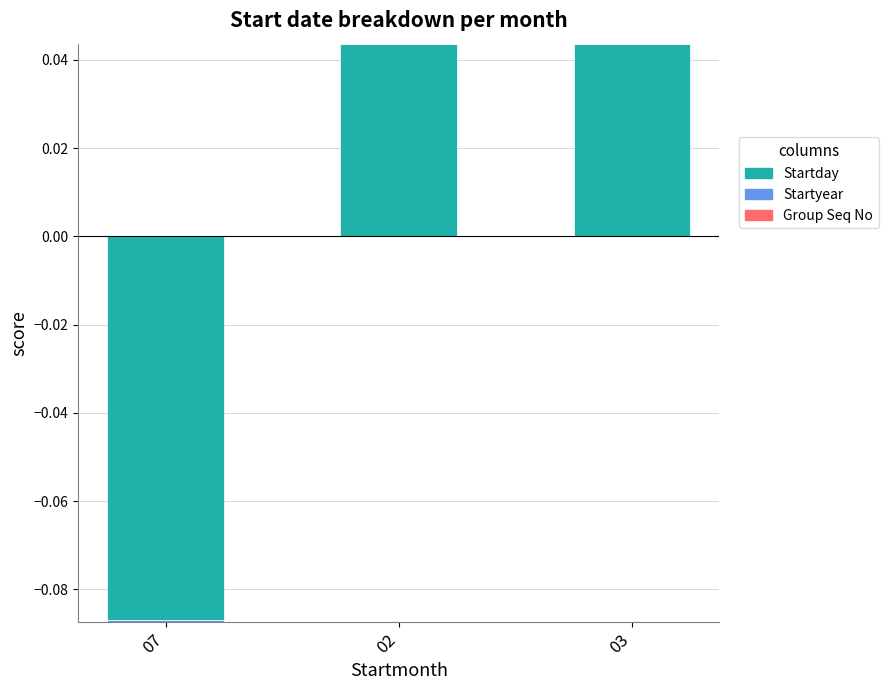

List the series in order of their peak value, highest first.

Startday, Startyear, Group Seq No